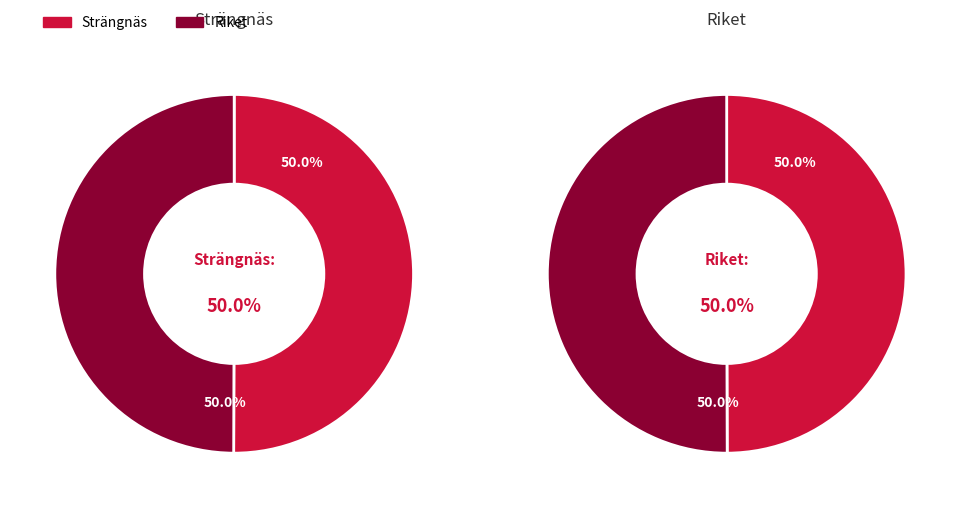

The 16 slice represents 12% of the pie. True or false?

False